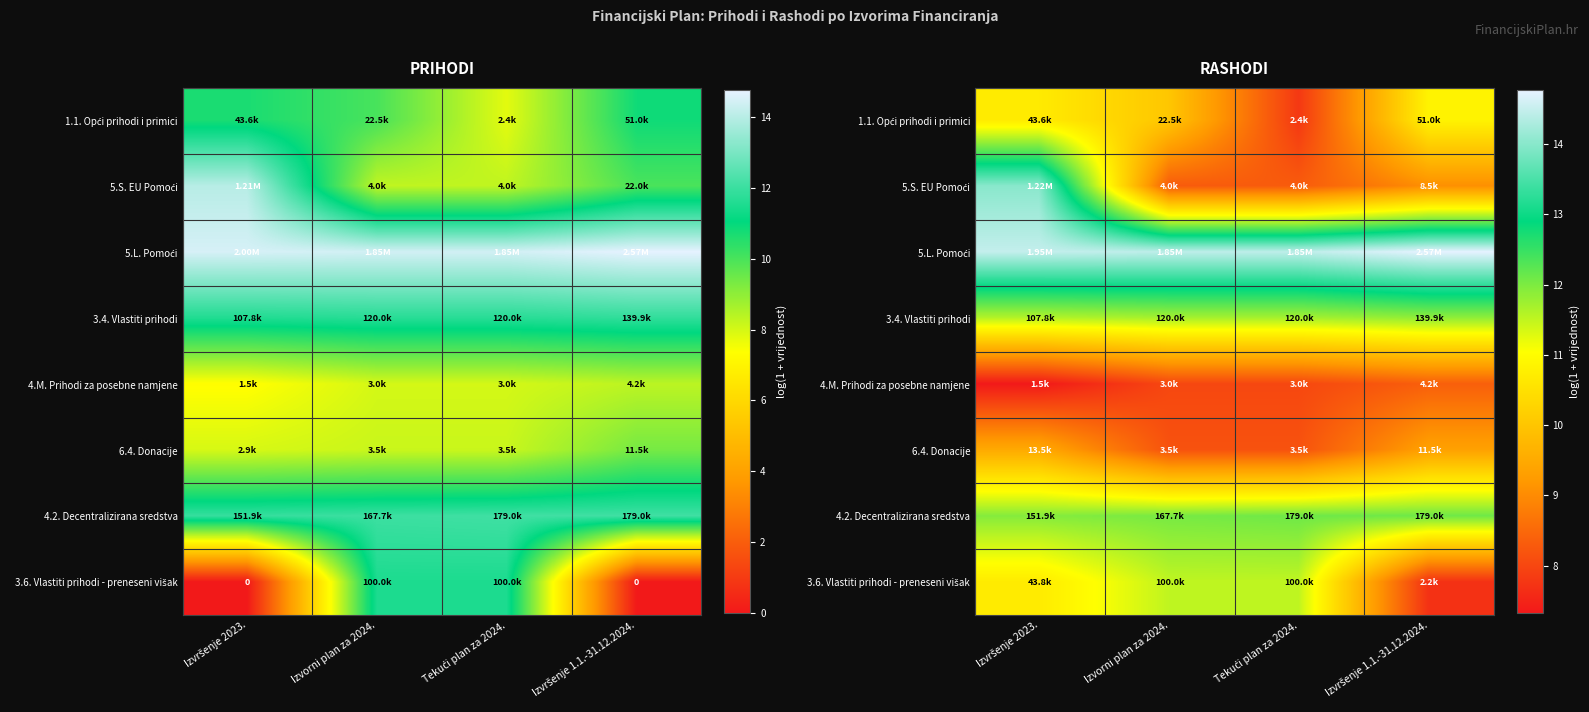

How many 6.4. Donacije values are between 8 and 9?

2